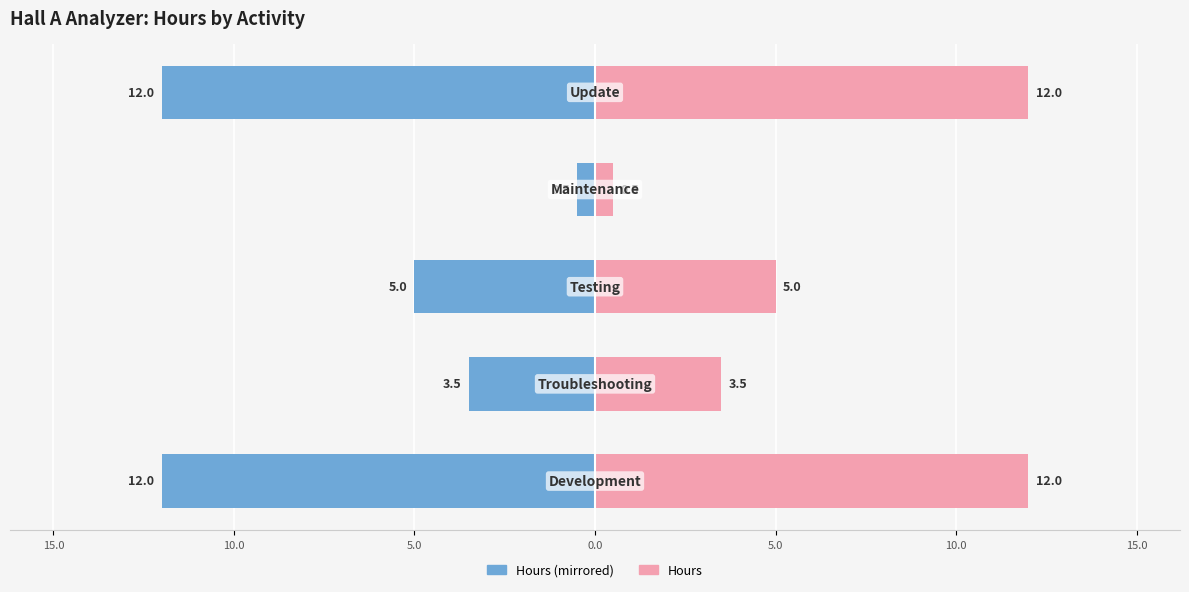

What is the sum of all Hours (left) values?

-33.0